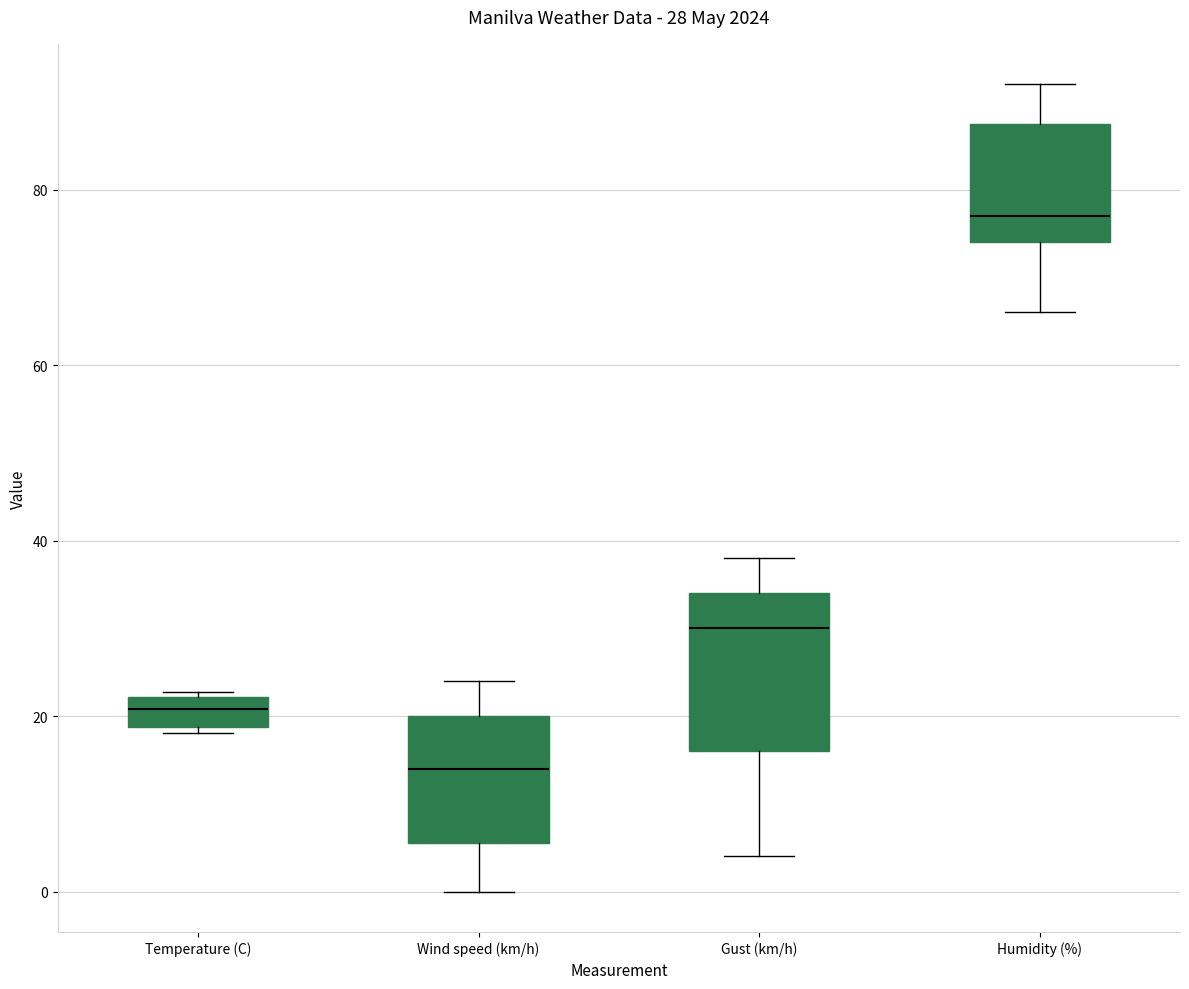

Comparing the boxes themselves (not the whiskers), which one is the tallest?

Gust (km/h)